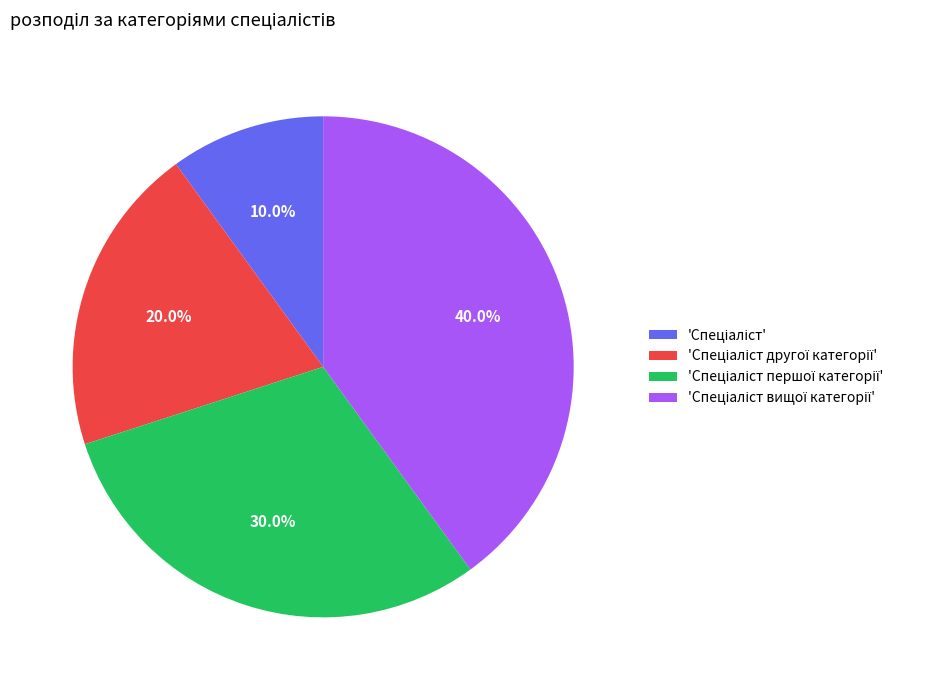

Does any single category account for the majority?

No